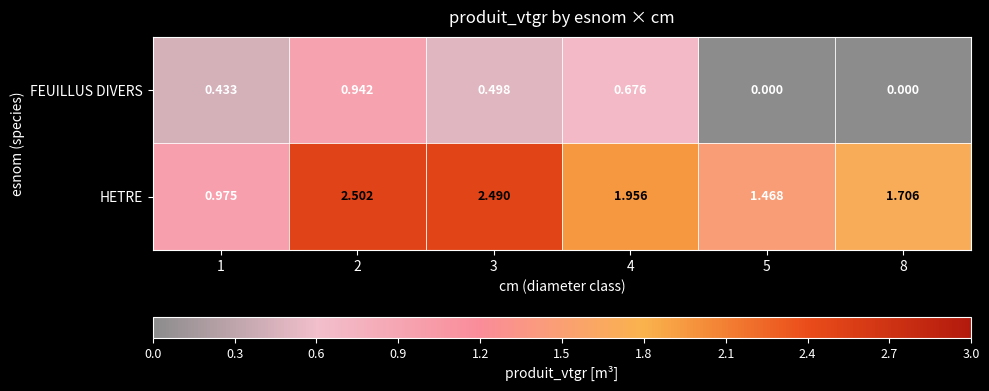

List the series in order of their overall mean, lowest first.

FEUILLUS DIVERS, HETRE